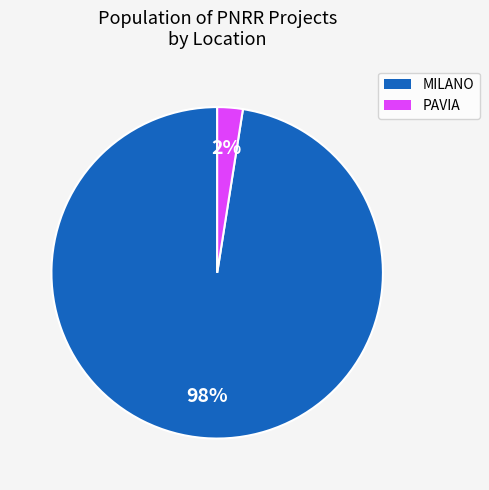

To the nearest percent, what is the average slice percentage?

50%